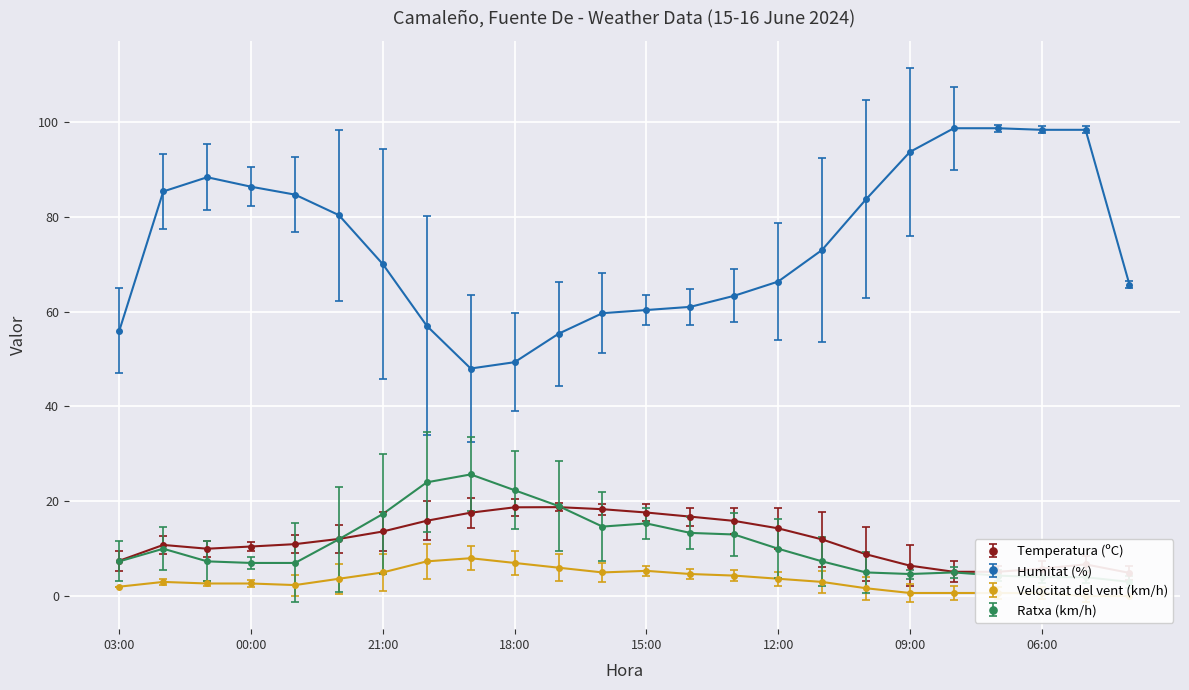

Is it true that Humitat (%) equals 60.3 at 15:00?

True